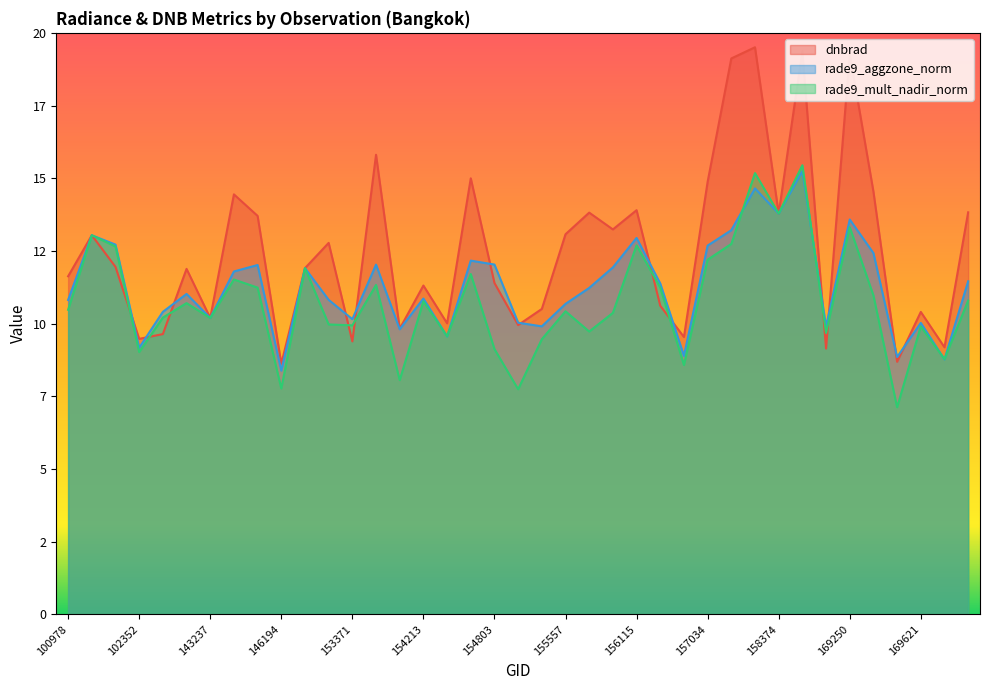

What value does the rade9_aggzone_norm series have at 156115?

12.9